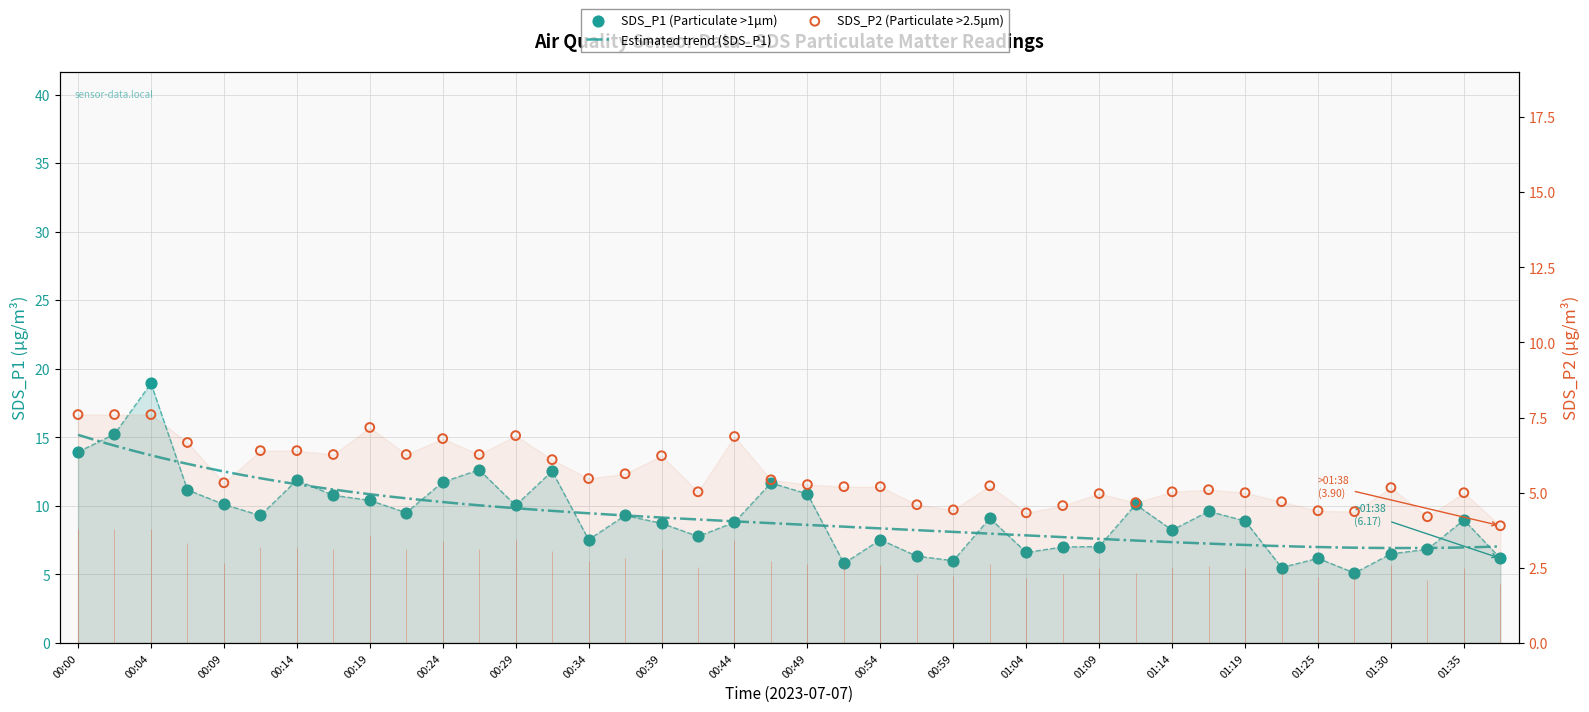

What are all the series names shown in the legend?

SDS_P1, SDS_P2